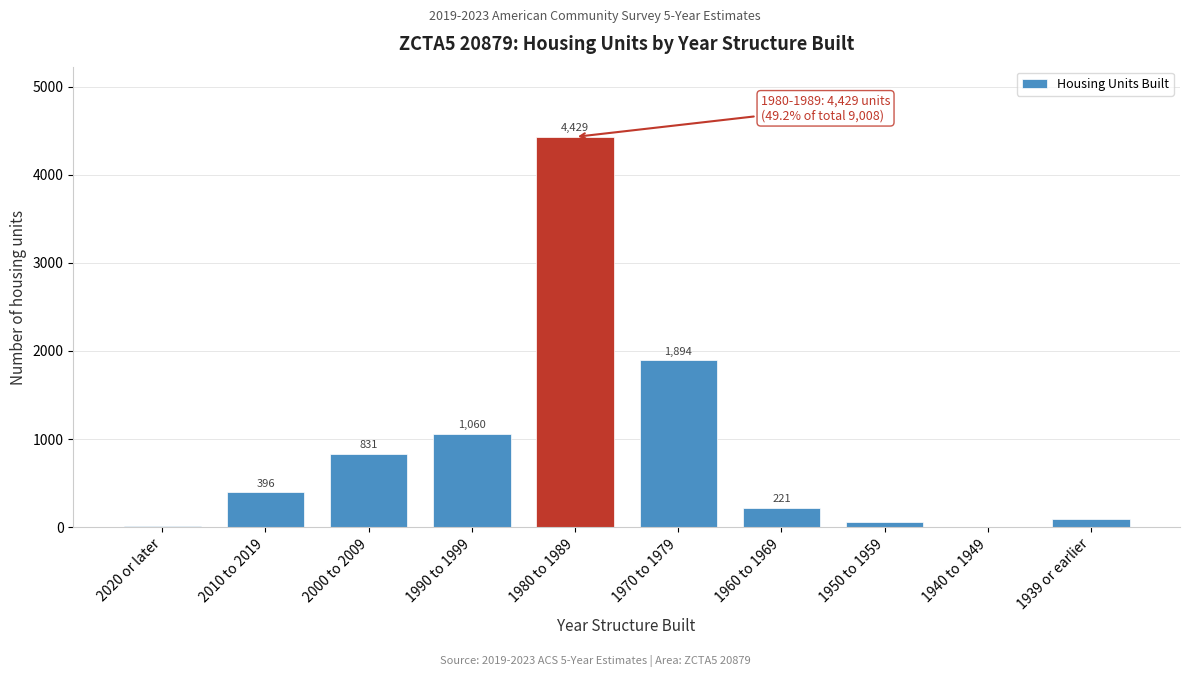

The chart shows a value of 4429 at 1980 to 1989. True or false?

True